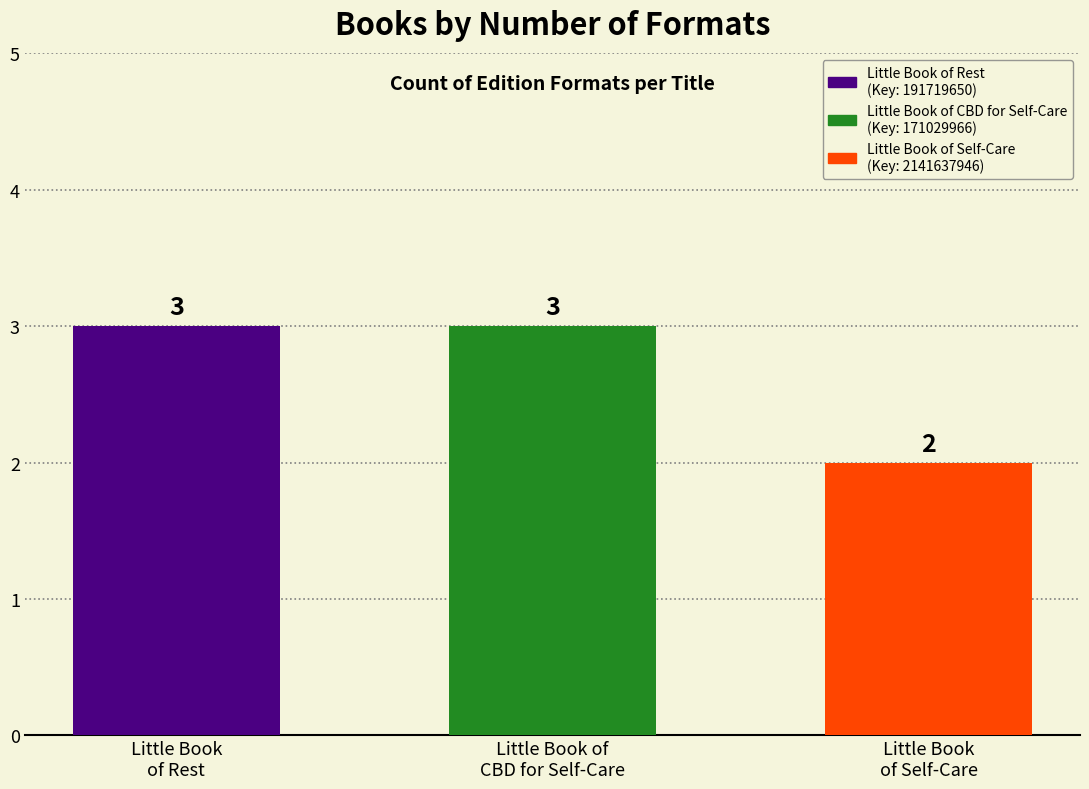

How many bars are there in total?

3